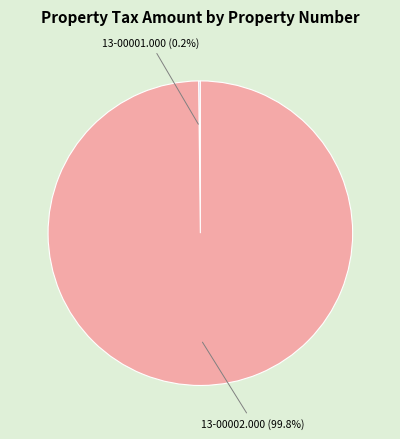

Which slice is the largest?

13-00002.000